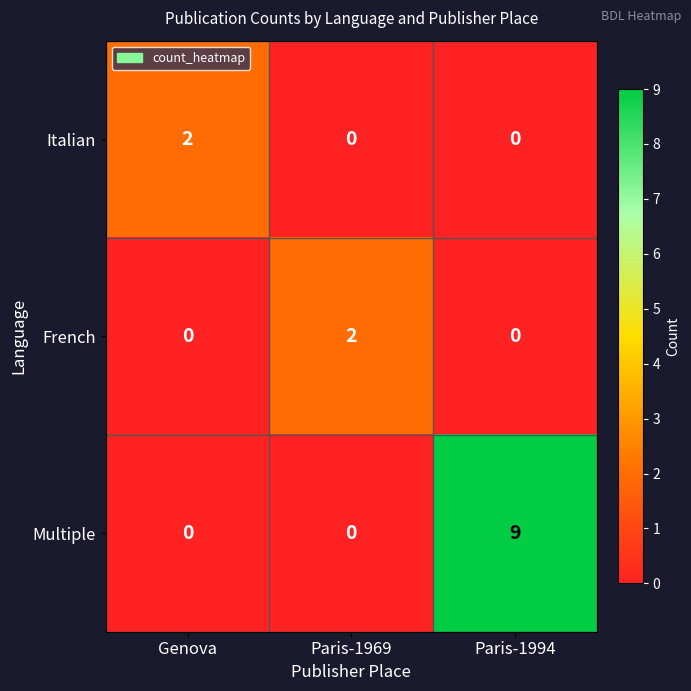

Which series changed the most between Paris-1969 and Paris-1994?

Multiple